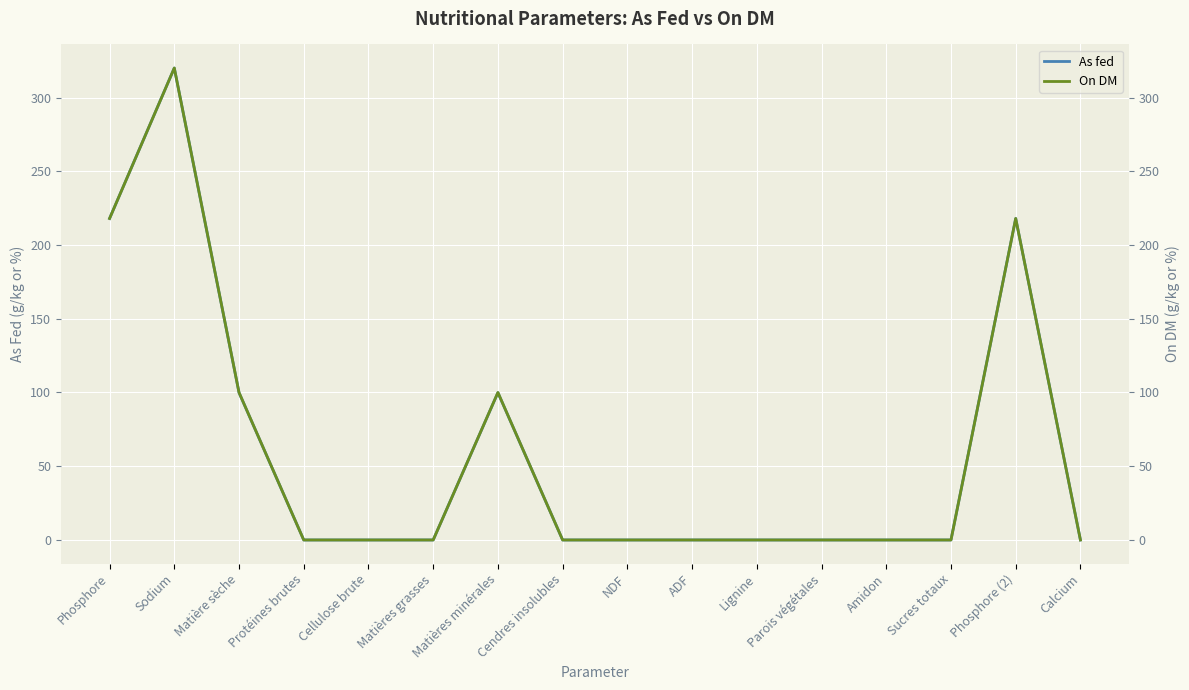

The As fed series shows 0.0 at Cendres insolubles. True or false?

True